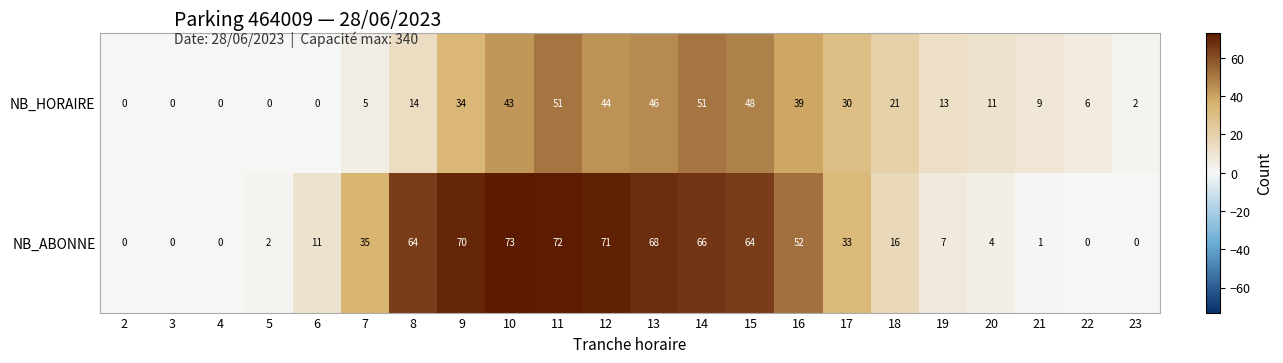

How many values in NB_ABONNE are above zero?

17